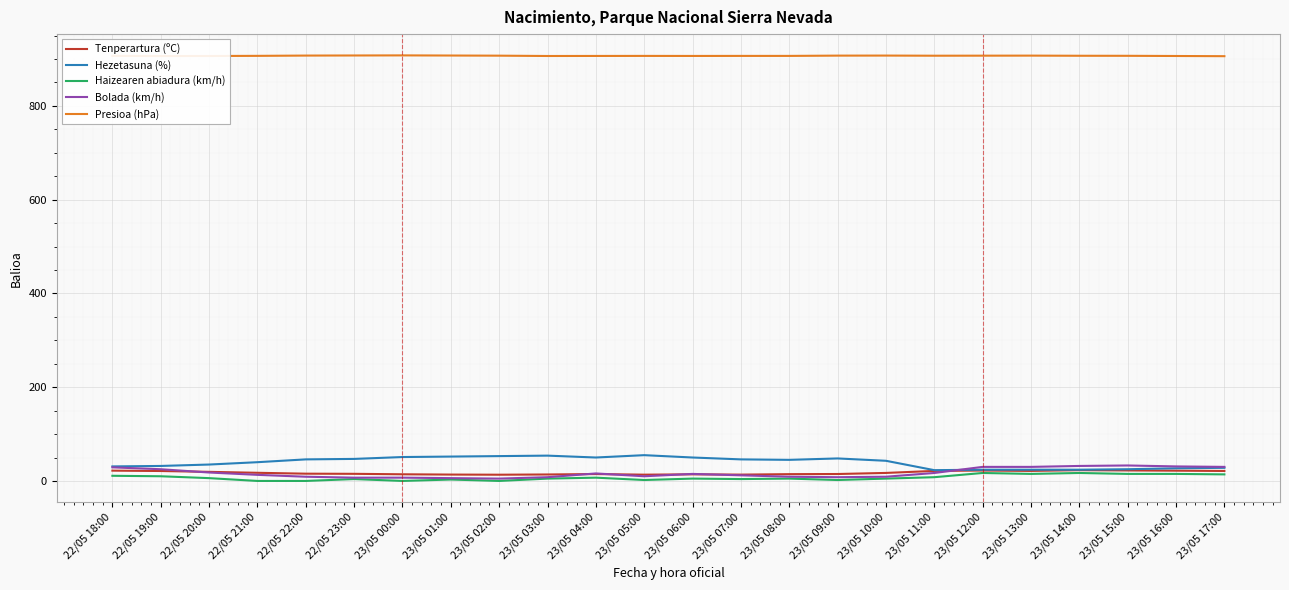

What is the total value across all series at 23/05 09:00?

980.1